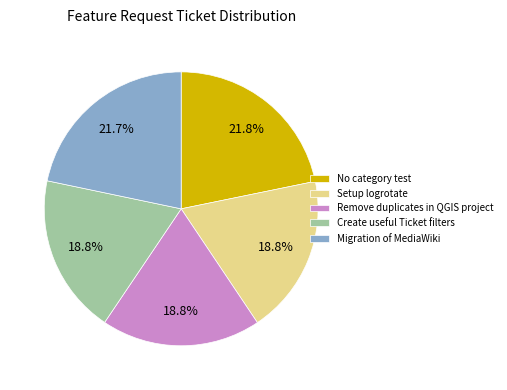

What percentage is the Migration of MediaWiki slice, to the nearest percent?

22%